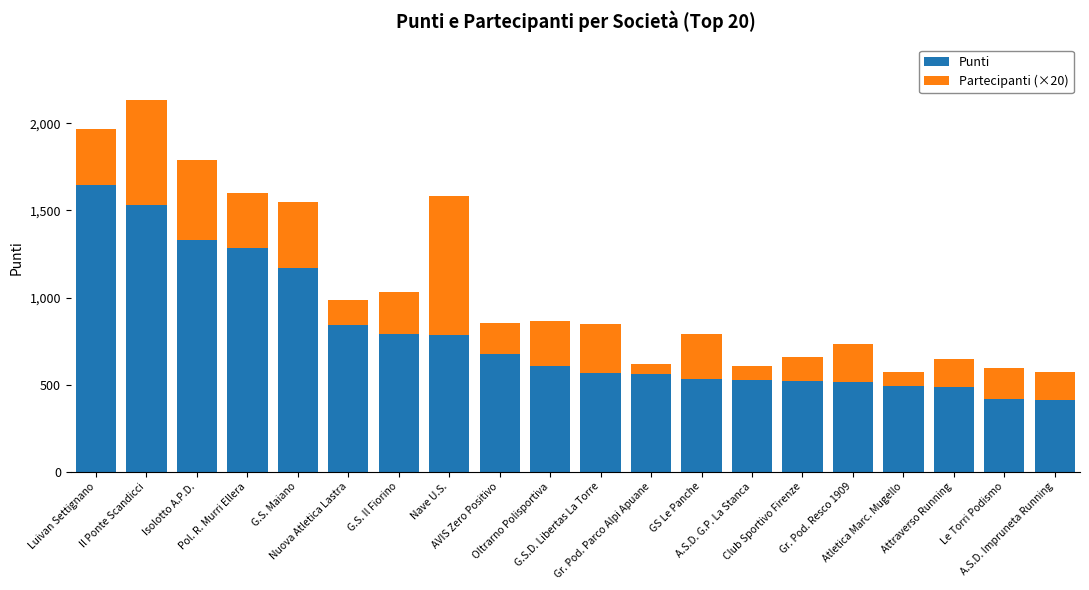

What is the difference between the second highest and second lowest values in the Punti series?

1117